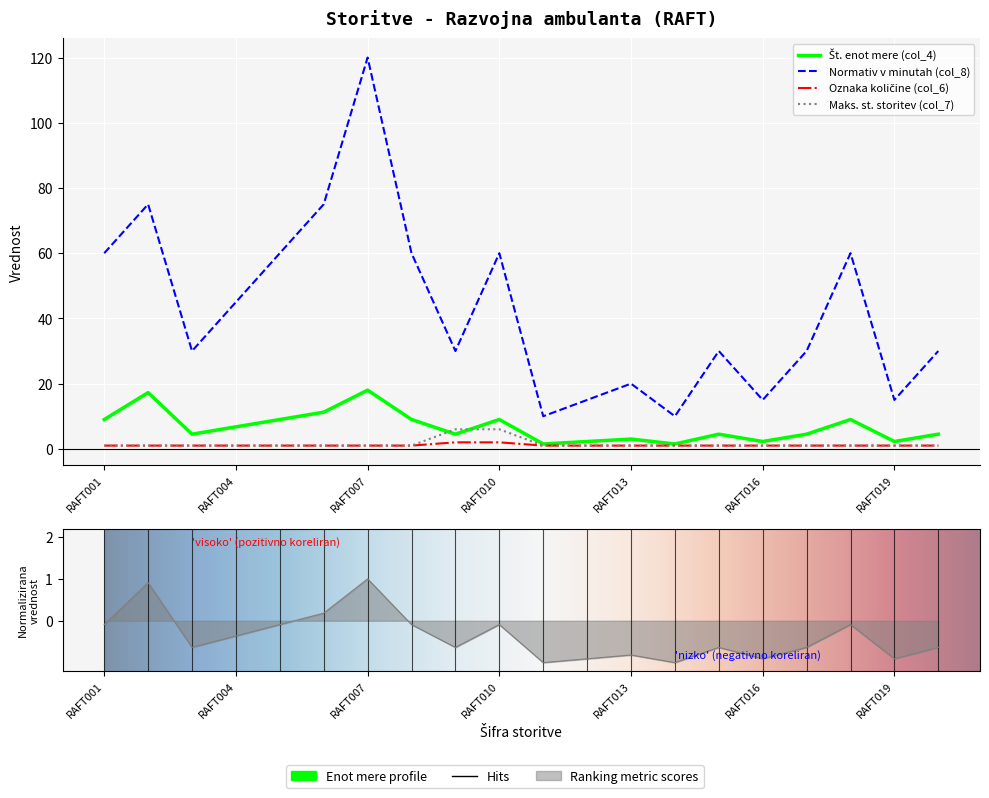

True or false: Normativ v minutah (col_8) and Maks. st. storitev (col_7) cross at least once.

False